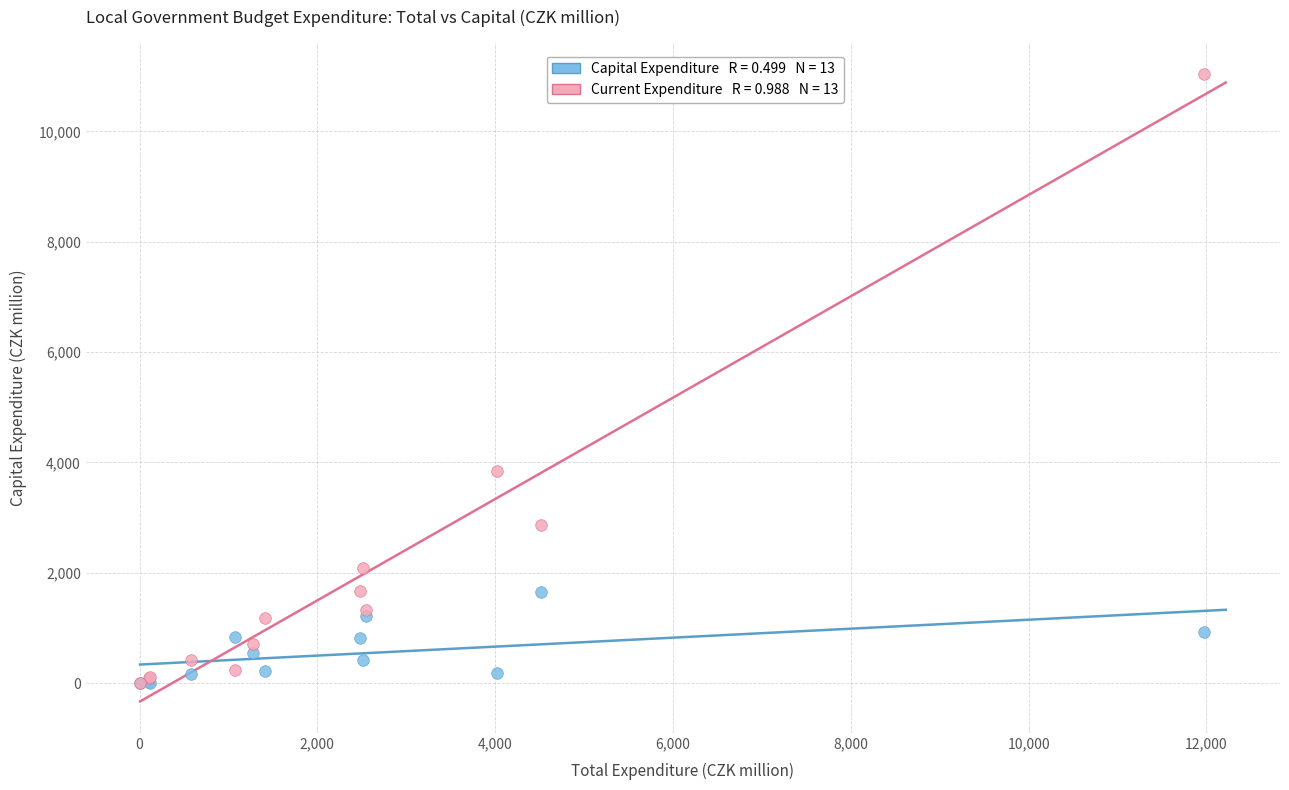

Across all series, what Y value is closest to 5520?

3847.4